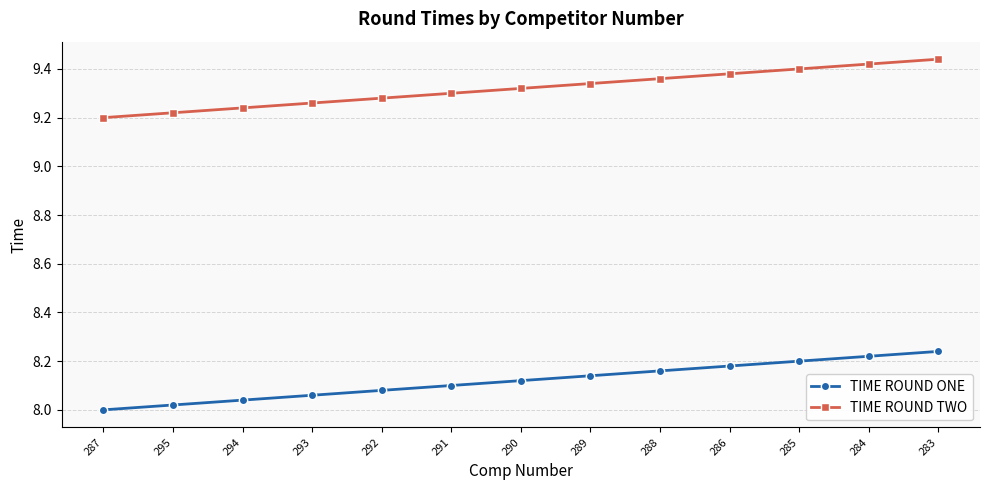

Count the TIME ROUND TWO values in the range 9 to 10.

13